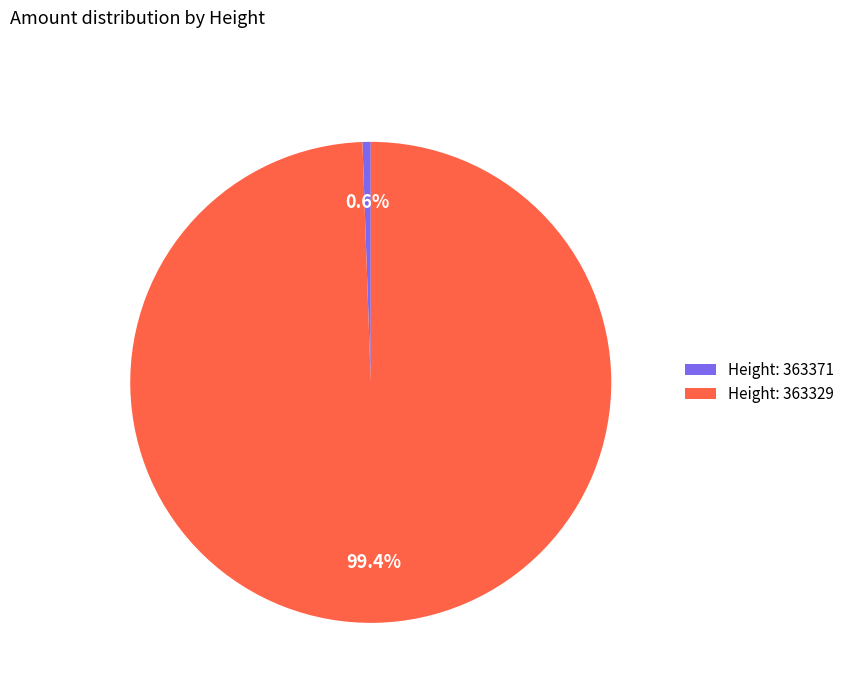

What is the largest slice in the pie chart?

Height: 363329